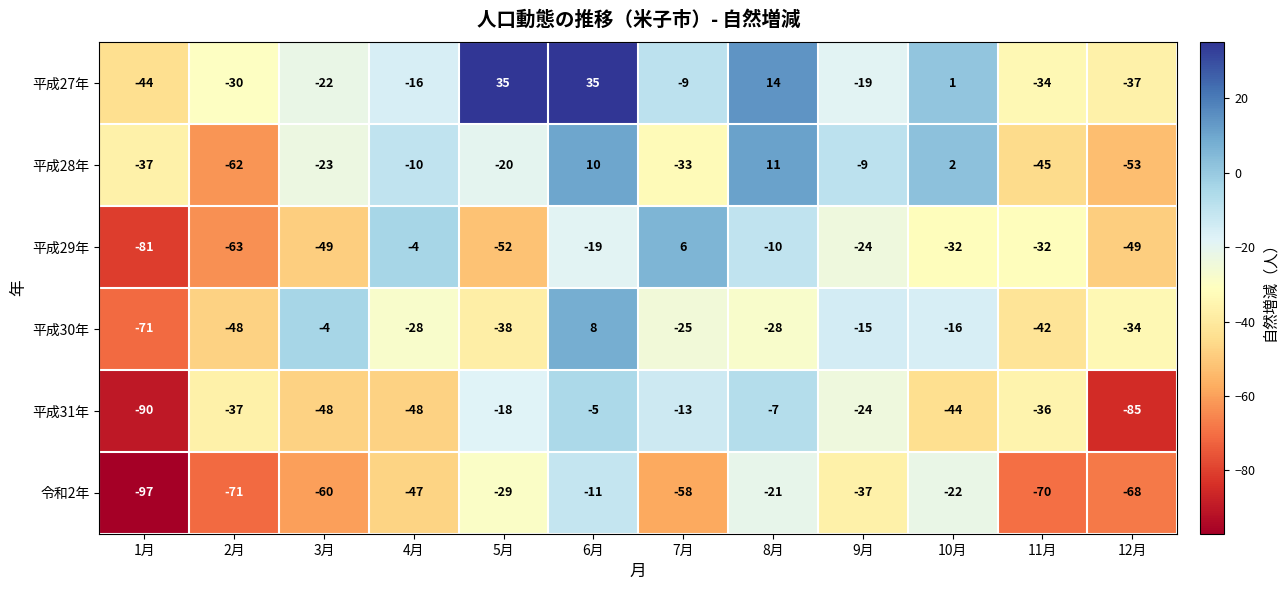

What is the smallest value displayed?

-97